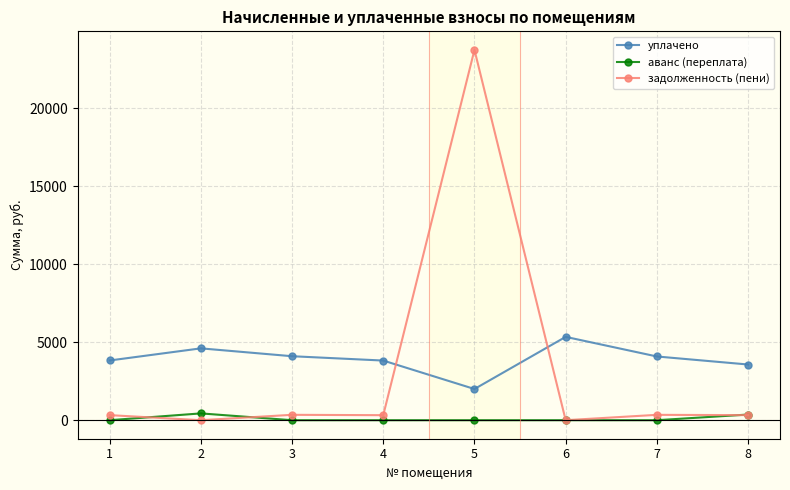

Rank the series at 5 from lowest to highest value.

аванс (переплата), уплачено, задолженность (пени)